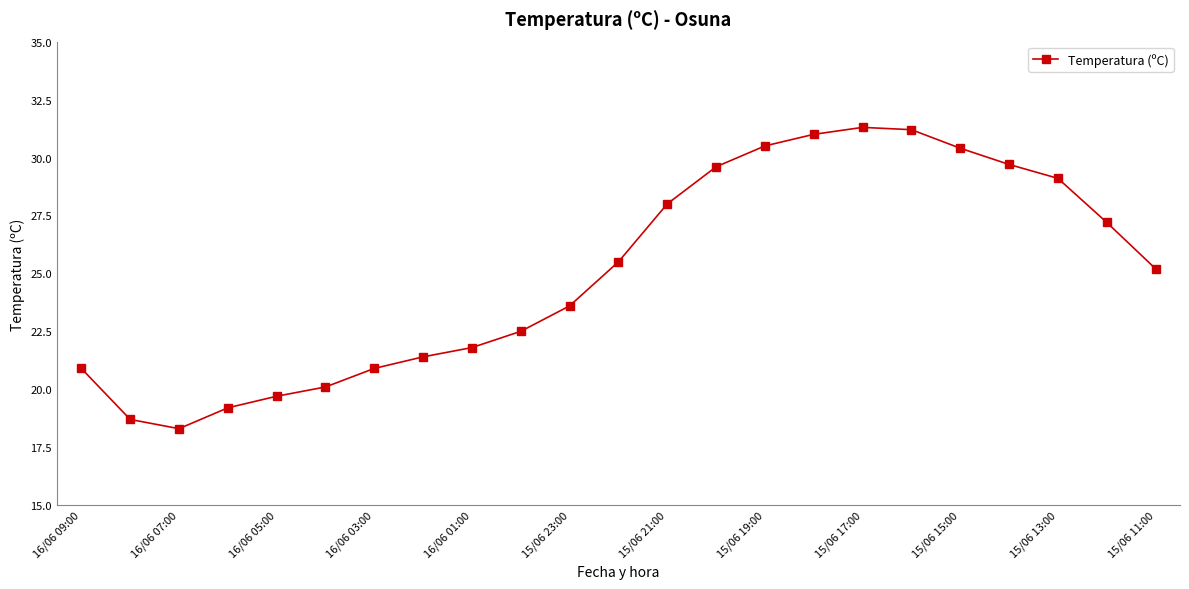

Reading right to left, what are all the values shown in this chart?

25.2	27.2	29.1	29.7	30.4	31.2	31.3	31.0	30.5	29.6	28.0	25.5	23.6	22.5	21.8	21.4	20.9	20.1	19.7	19.2	18.3	18.7	20.9